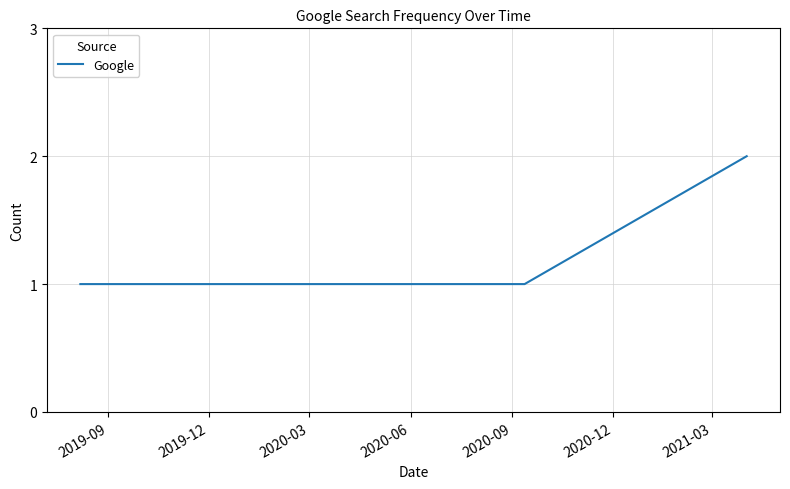

Does the chart have visible grid lines?

Yes